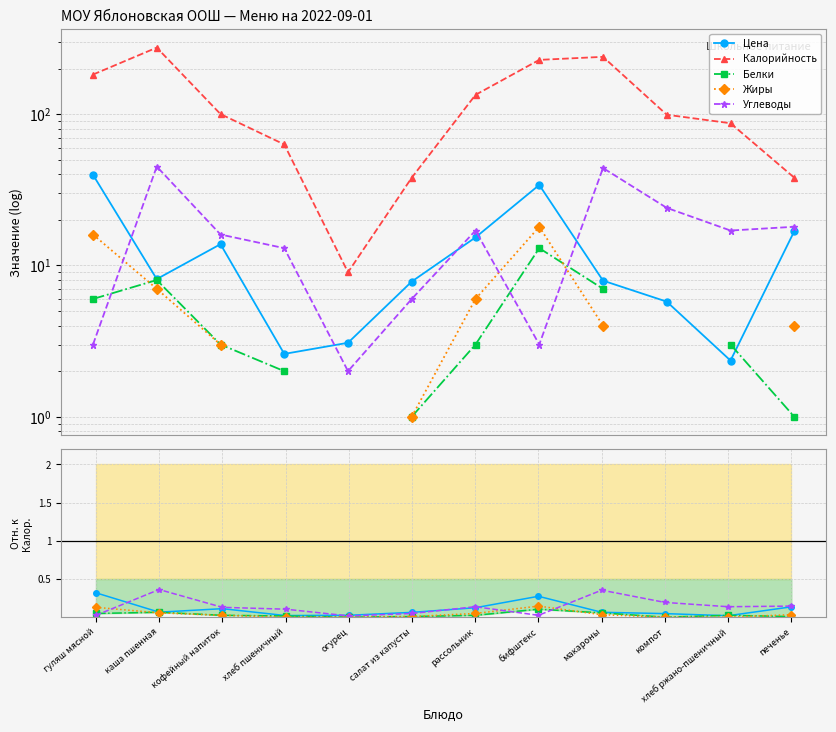

Is it true that Белки equals 0.0 at огурец?

True